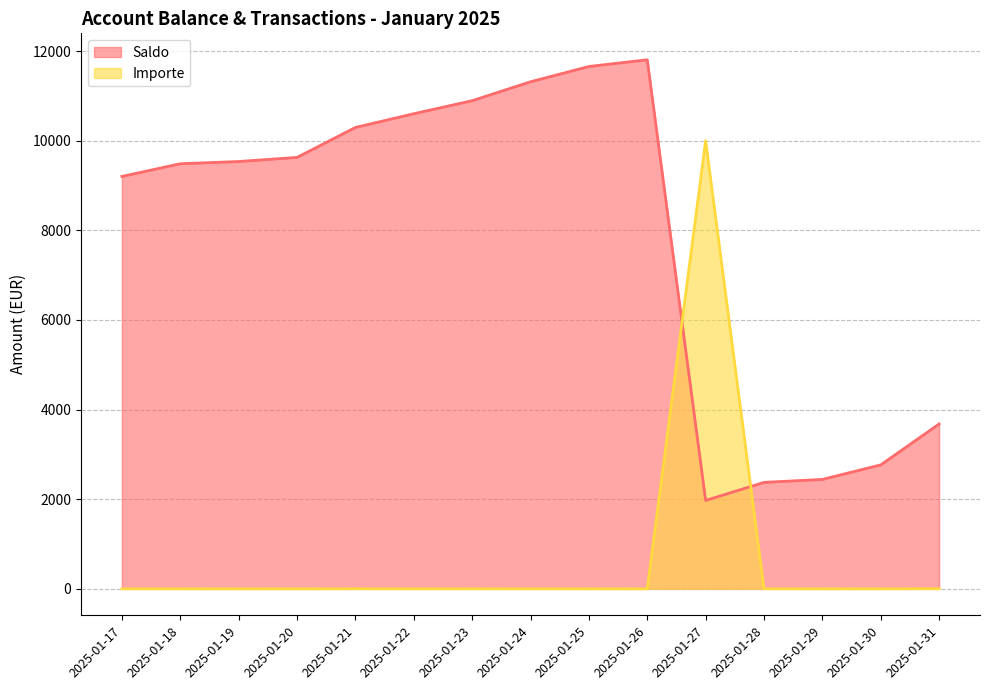

List the series in order of their peak value, highest first.

Saldo, Importe